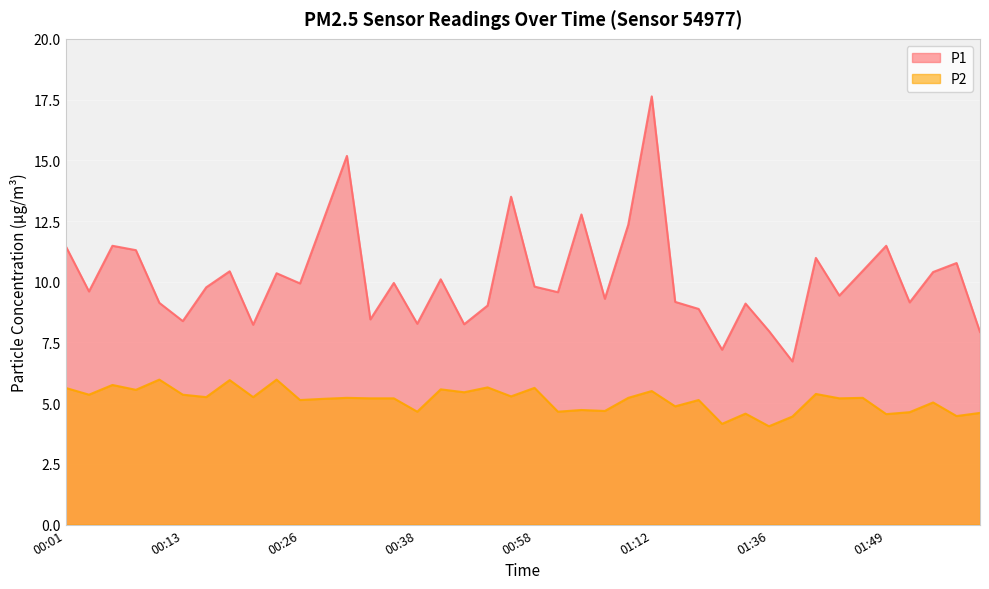

Which series has the widest spread of values?

P1